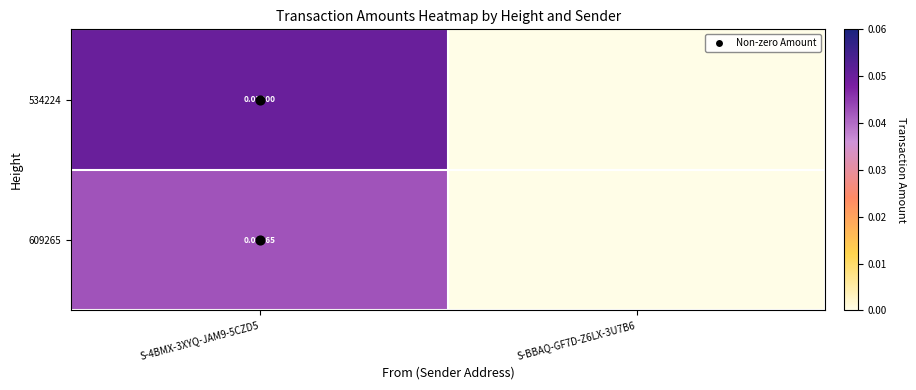

How many data points in 534224 are above 0?

1